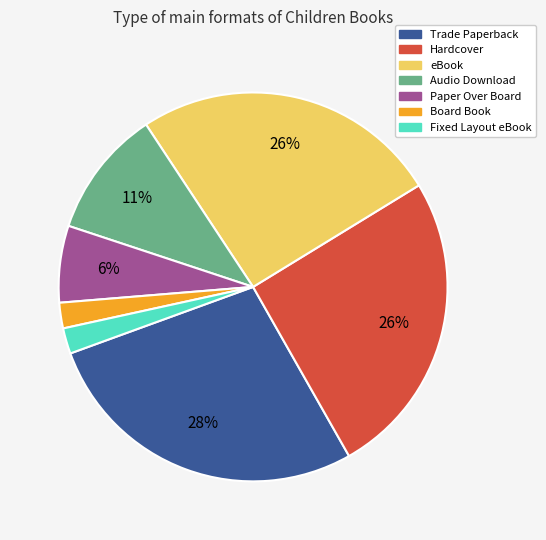

To the nearest percent, what is the difference between the largest and smallest slice percentages?

26%